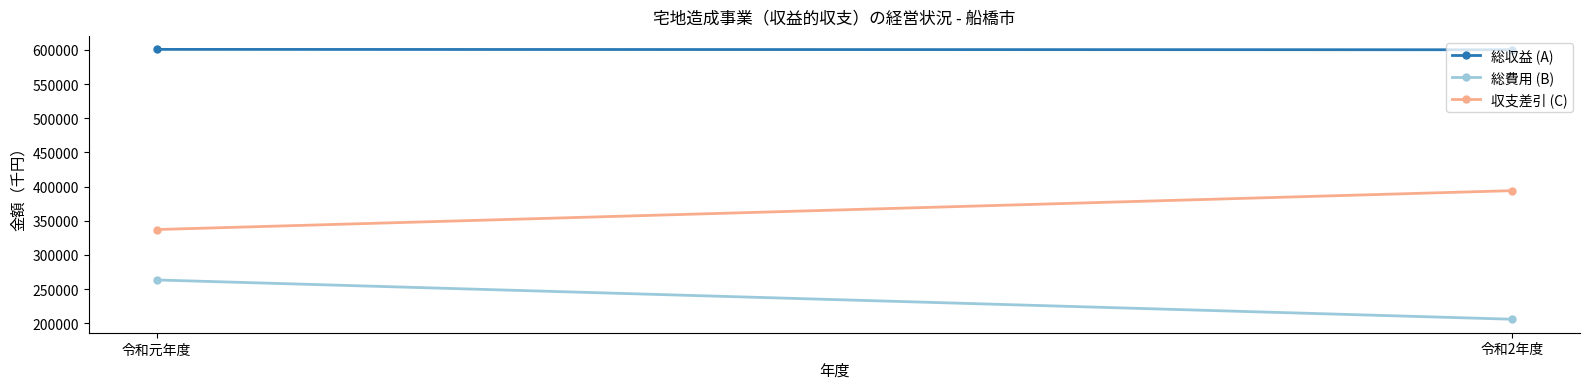

At 令和2年度, list the series in order from largest to smallest.

総収益 (A), 収支差引 (C), 総費用 (B)